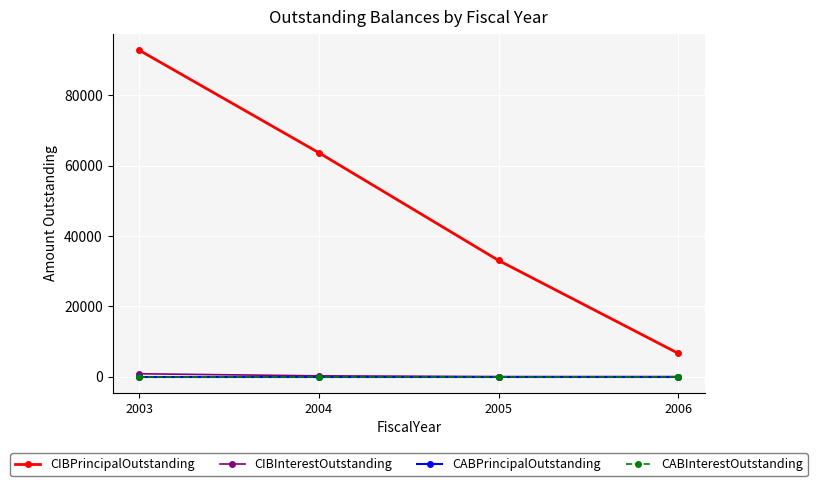

The value of CIBPrincipalOutstanding at 2005 is 33058.9. True or false?

True